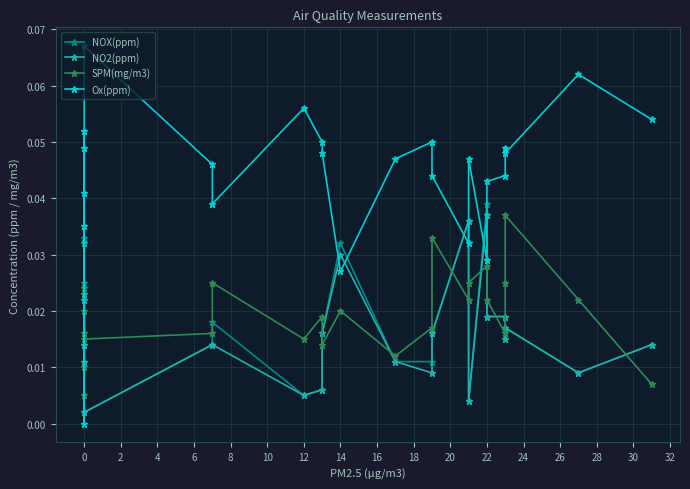

What is the sum of all NO2(ppm) values?

0.4